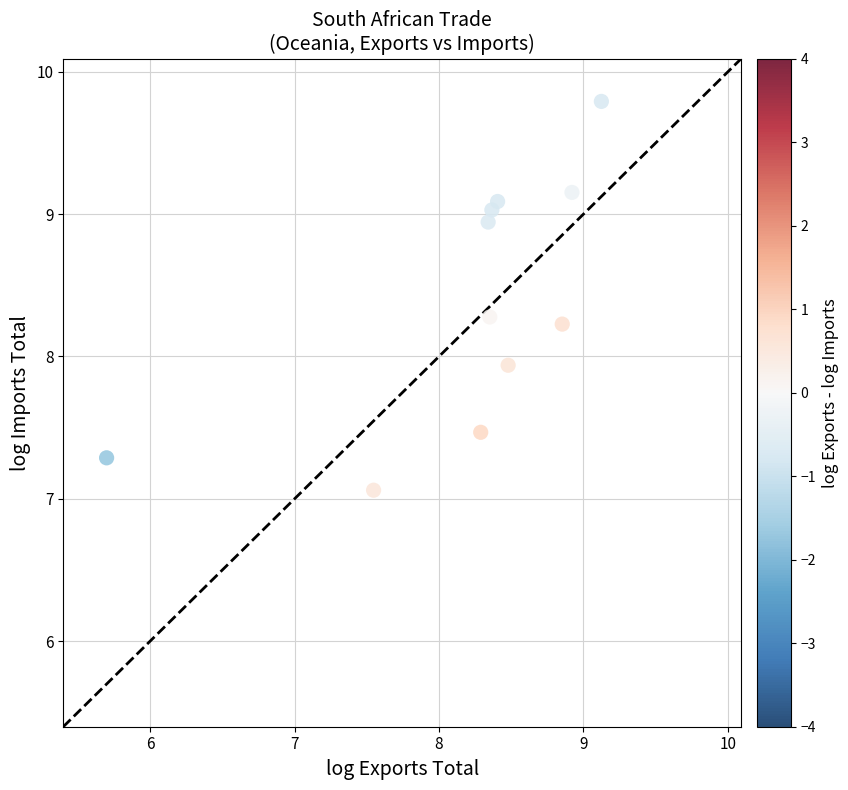

What Y value in the scatter plot is closest to 8?

7.9